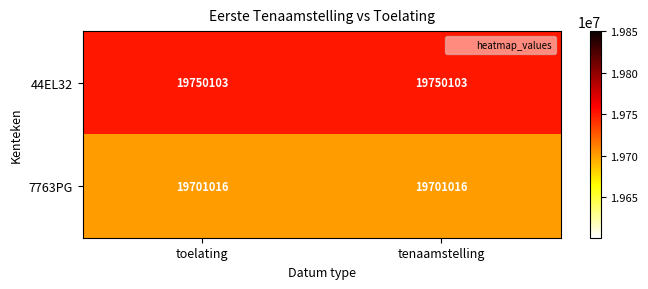

What is the total value across all series at toelating?

39451119